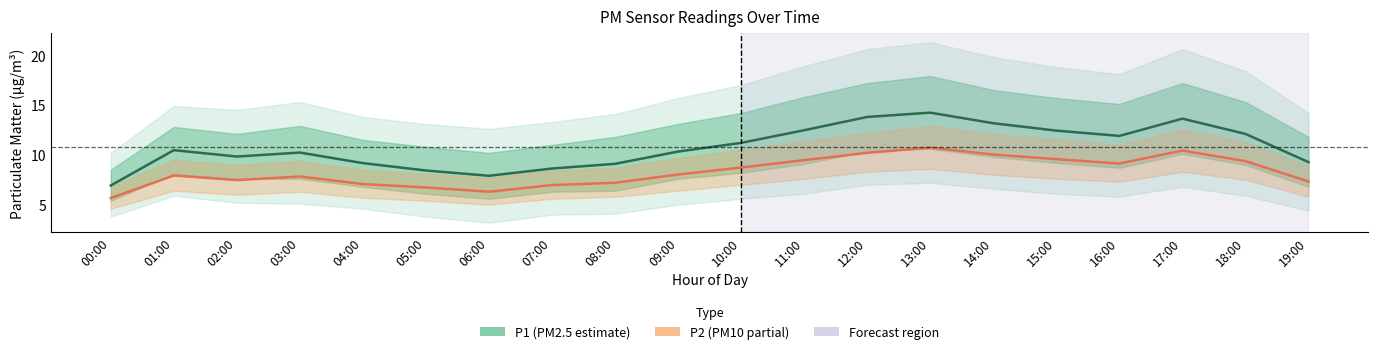

Between 07:00 and 08:00, which is larger?

08:00